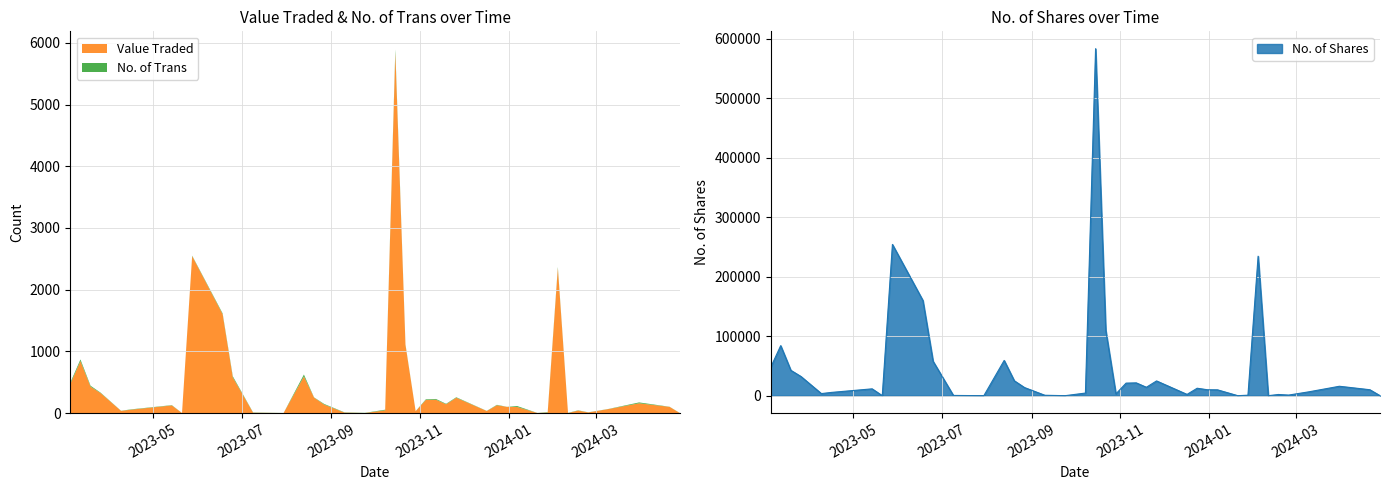

Does the chart have visible grid lines?

Yes